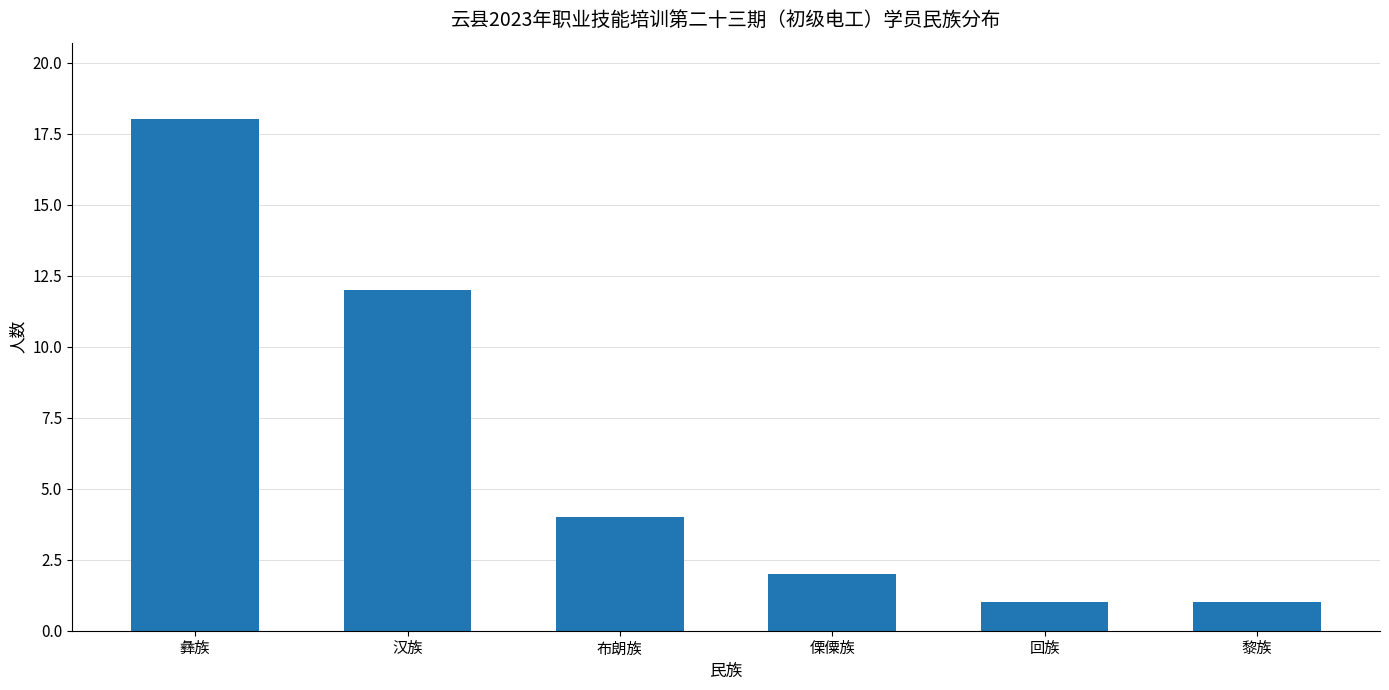

What is the label of the 1st bar from the right?

黎族